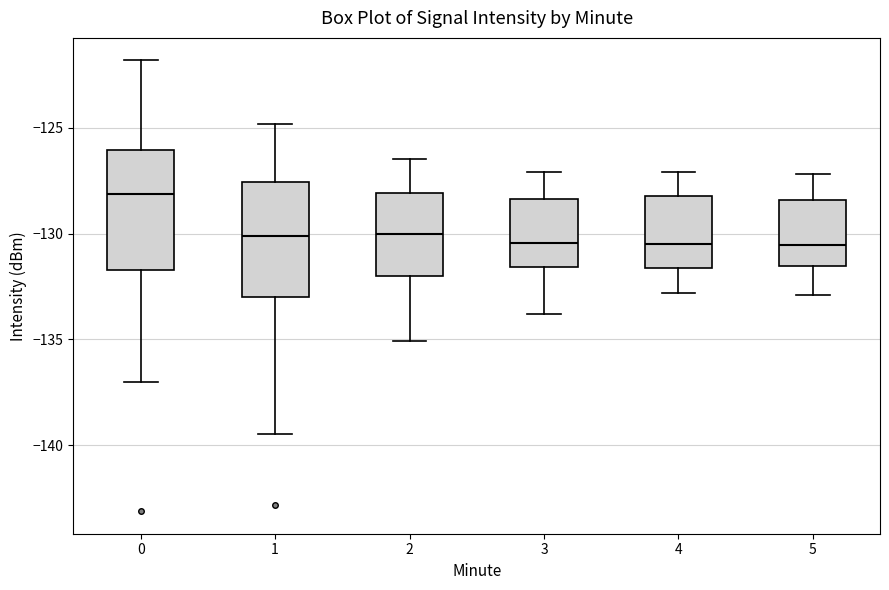

Reading left to right, read every box against the y-axis: the position of its median line, the range the box covers, and the ends of its whiskers. The values are not printed on the chart, so give them approximately, as read against the axis.

0: median -128.0, box -131.5 to -126.0, whiskers -137.0 to -122.0
1: median -130.0, box -133.0 to -127.5, whiskers -139.5 to -125.0
2: median -130.0, box -132.0 to -128.0, whiskers -135.0 to -126.5
3: median -130.5, box -131.5 to -128.5, whiskers -134.0 to -127.0
4: median -130.5, box -131.5 to -128.0, whiskers -133.0 to -127.0
5: median -130.5, box -131.5 to -128.5, whiskers -133.0 to -127.0